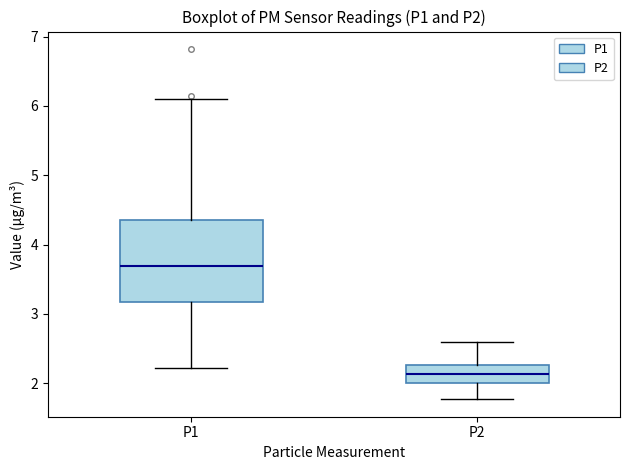

Comparing the boxes themselves (not the whiskers), which one is the tallest?

P1